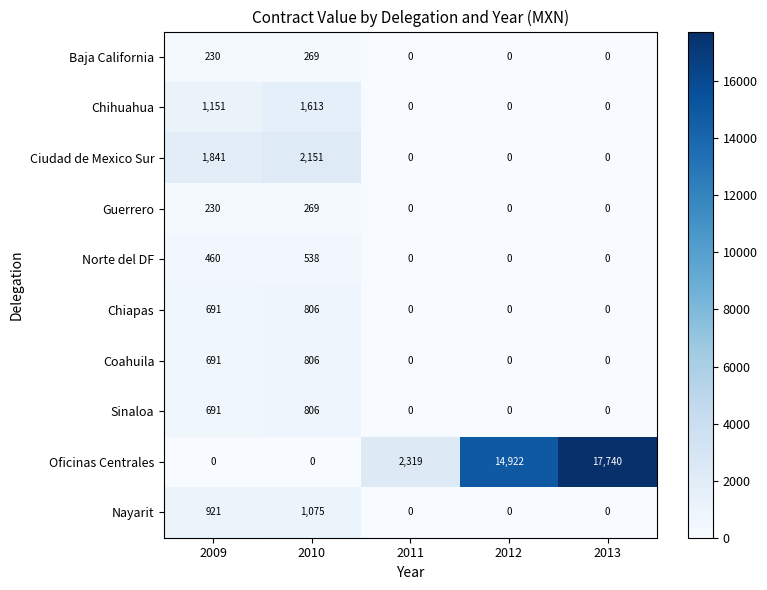

Which series has the widest spread of values?

Oficinas Centrales